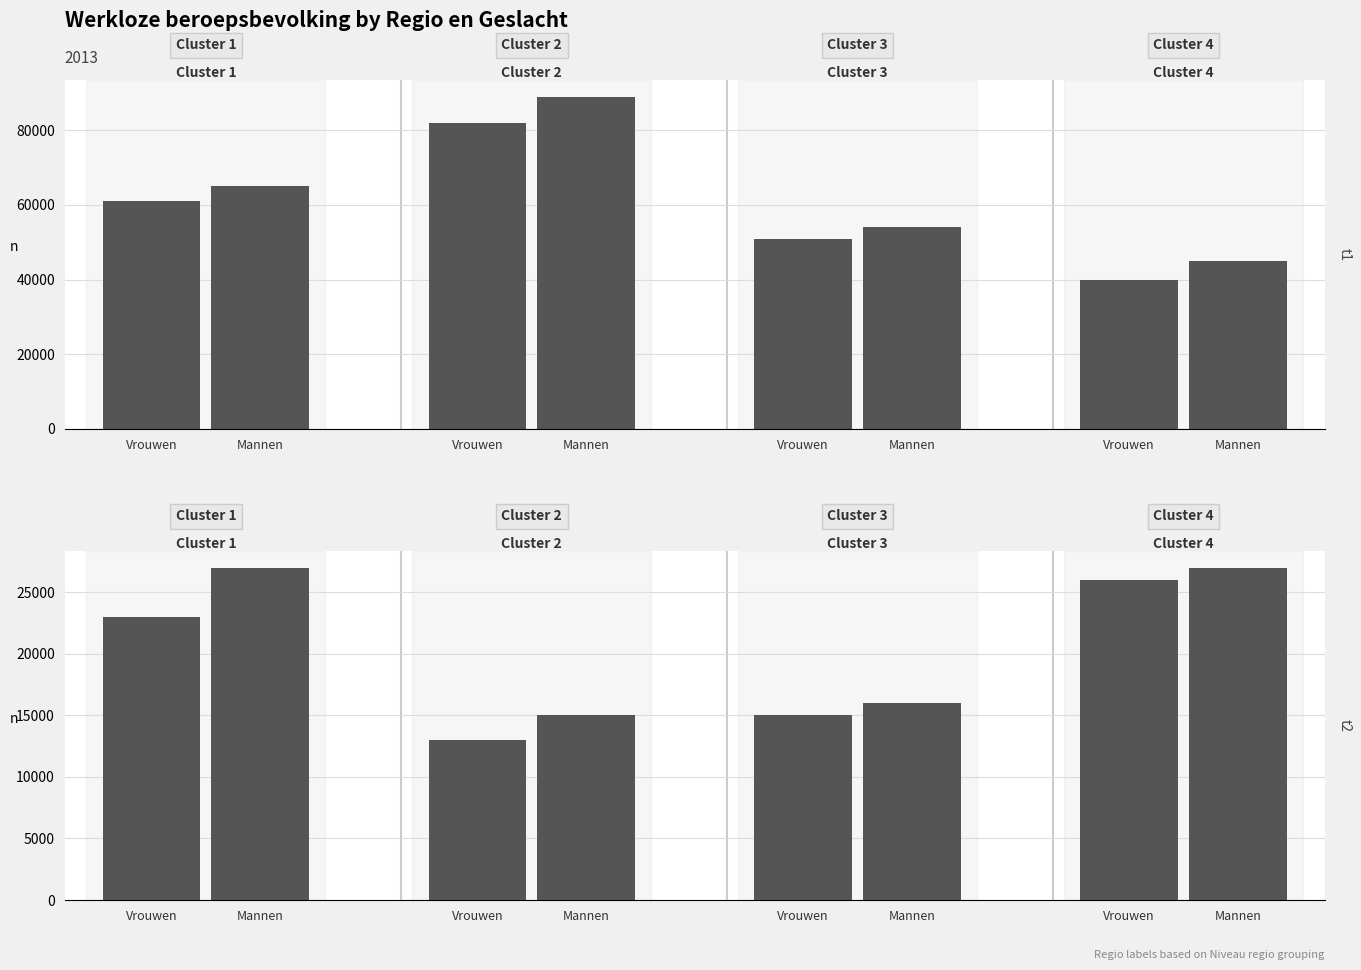

Are the bars grouped side by side (vs. stacked)?

Yes